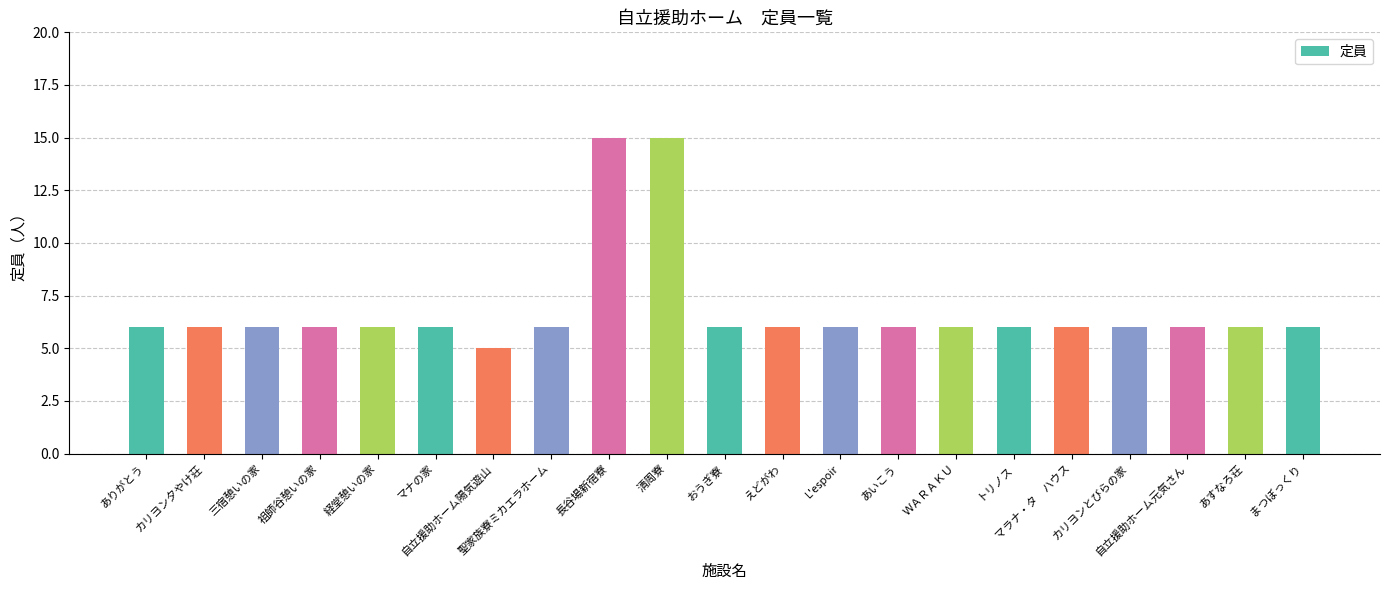

Are the bars horizontal?

No